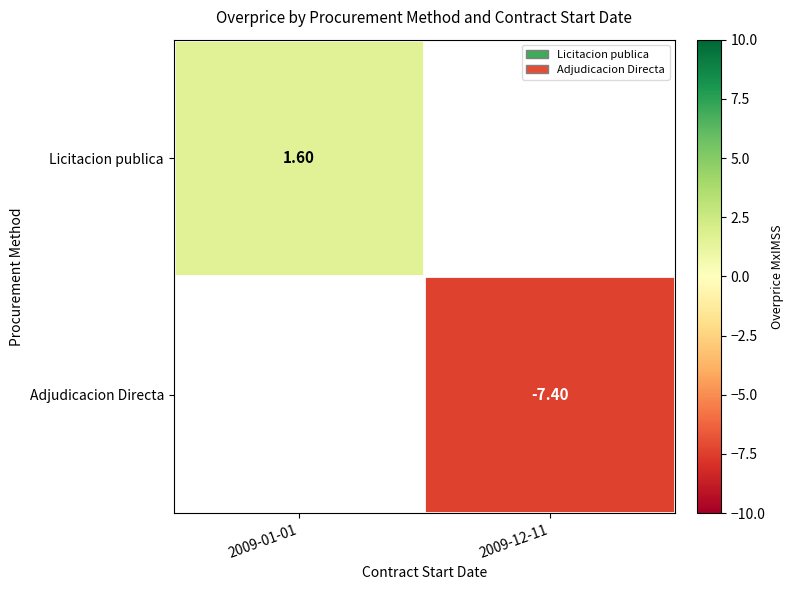

Which series has the widest spread of values?

Licitacion publica